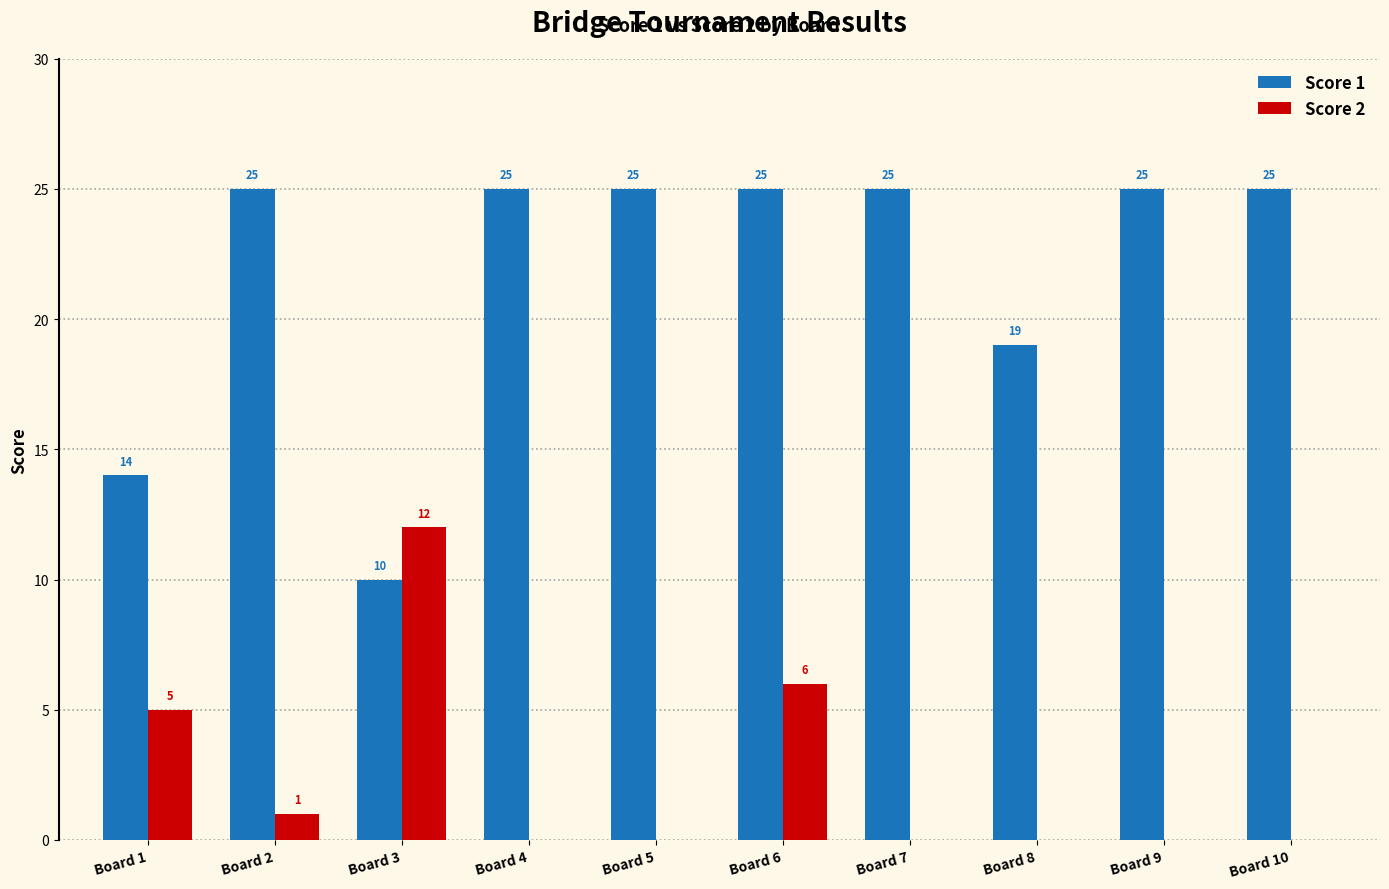

What is the spread (max minus min) of values at Board 9?

25